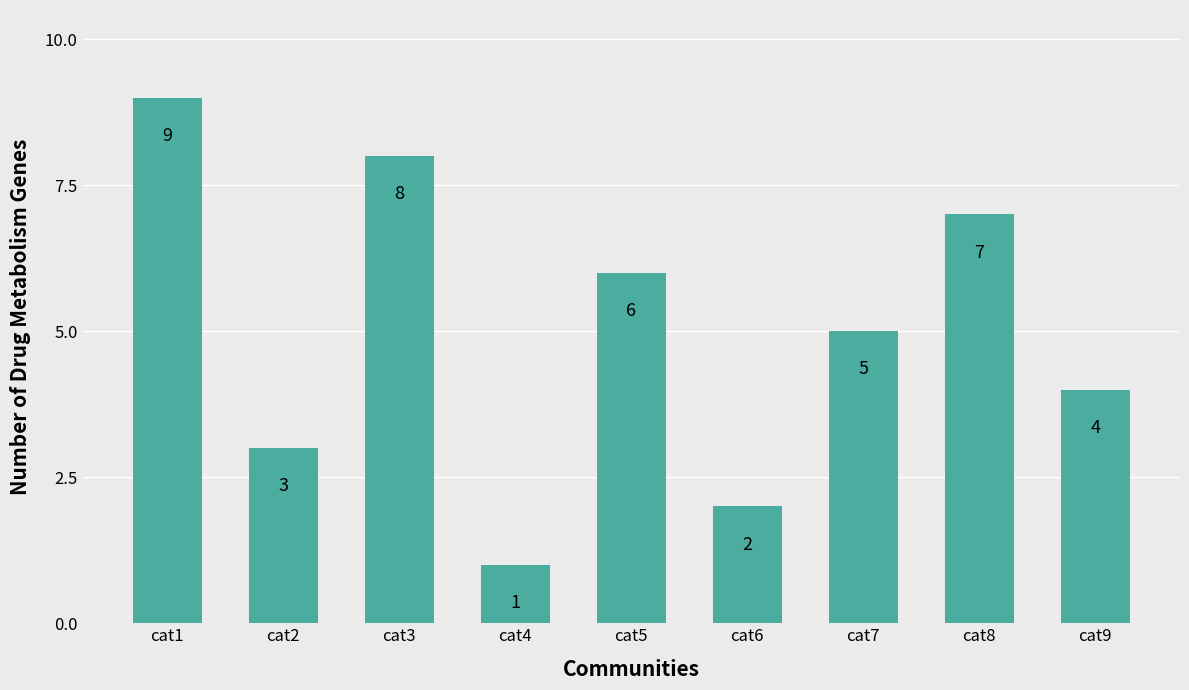

Reading right to left, extract all data points from this chart.

cat9=4	cat8=7	cat7=5	cat6=2	cat5=6	cat4=1	cat3=8	cat2=3	cat1=9